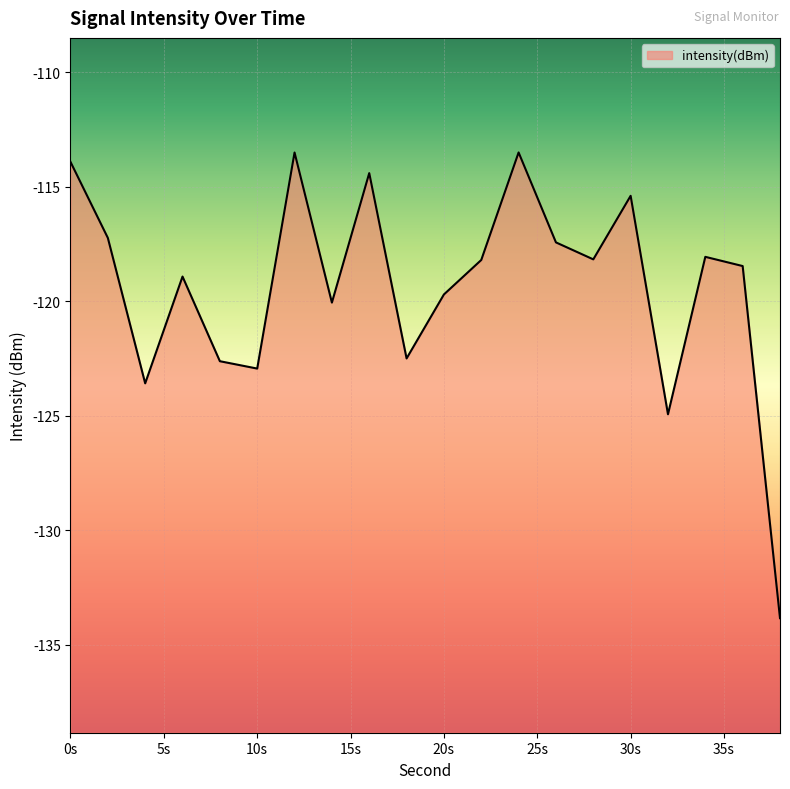

What is the difference between the maximum and minimum values?

20.3